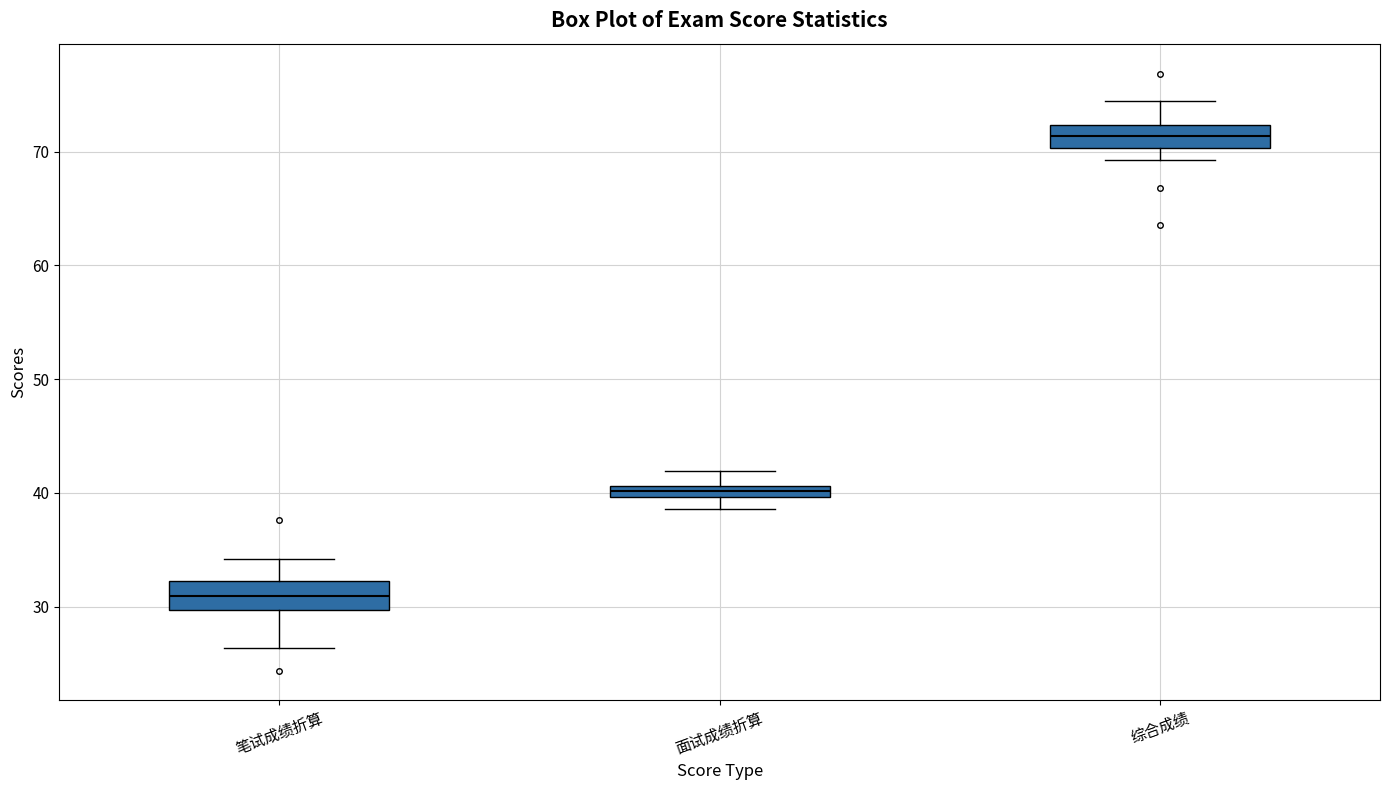

Where does the upper whisker of the box for 面试成绩折算 end on the y-axis? The values are not printed on the chart, so give them approximately, as read against the axis.

42